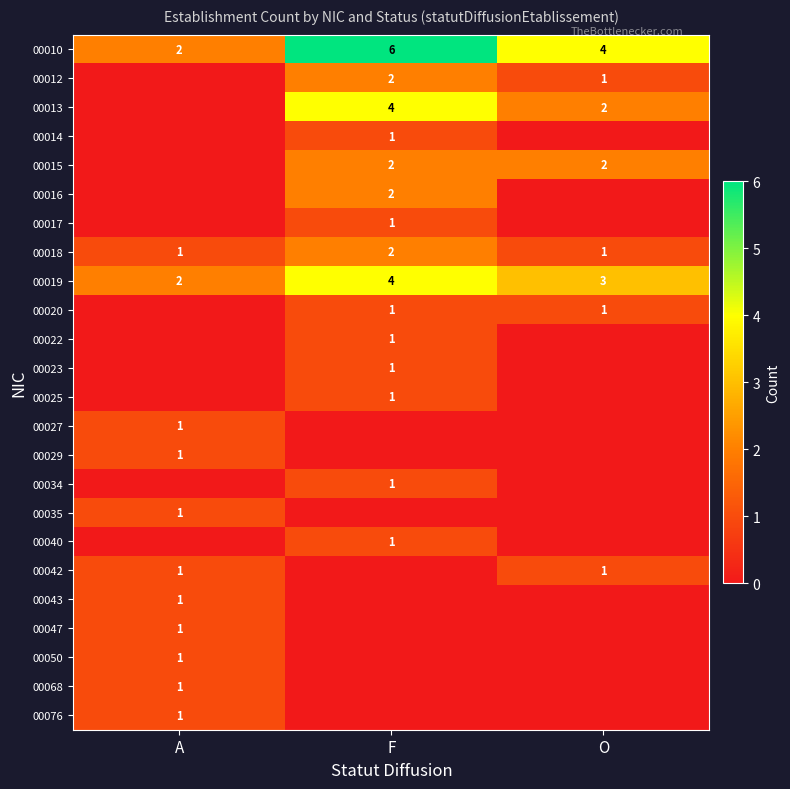

True or false: 00076 has a value of 0 at A.

False